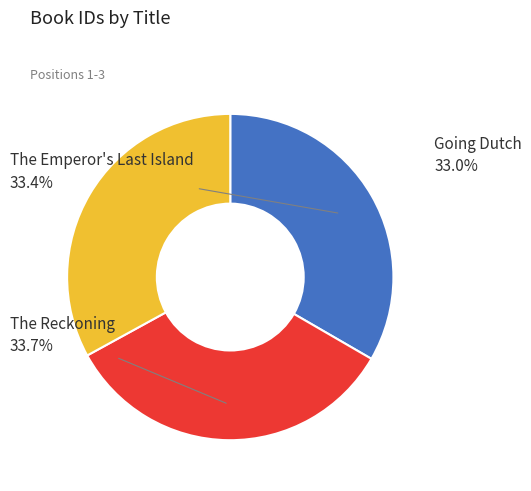

Do The Reckoning and Going Dutch together represent more than half of the pie?

Yes